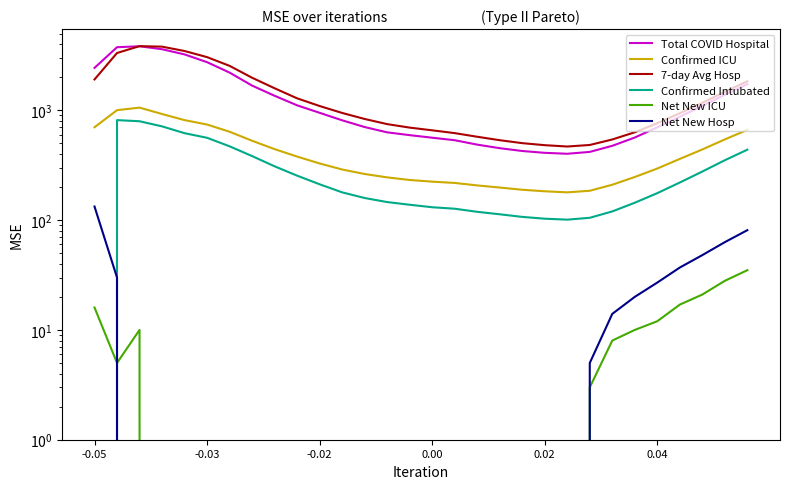

Which series has the widest spread of values?

Total COVID Hospital